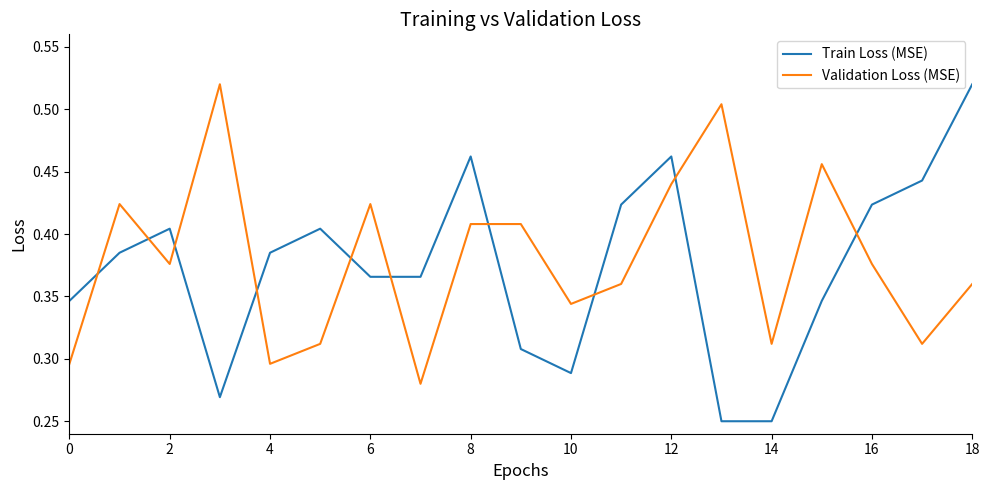

Which series has the largest range (max minus min)?

Train Loss (MSE)